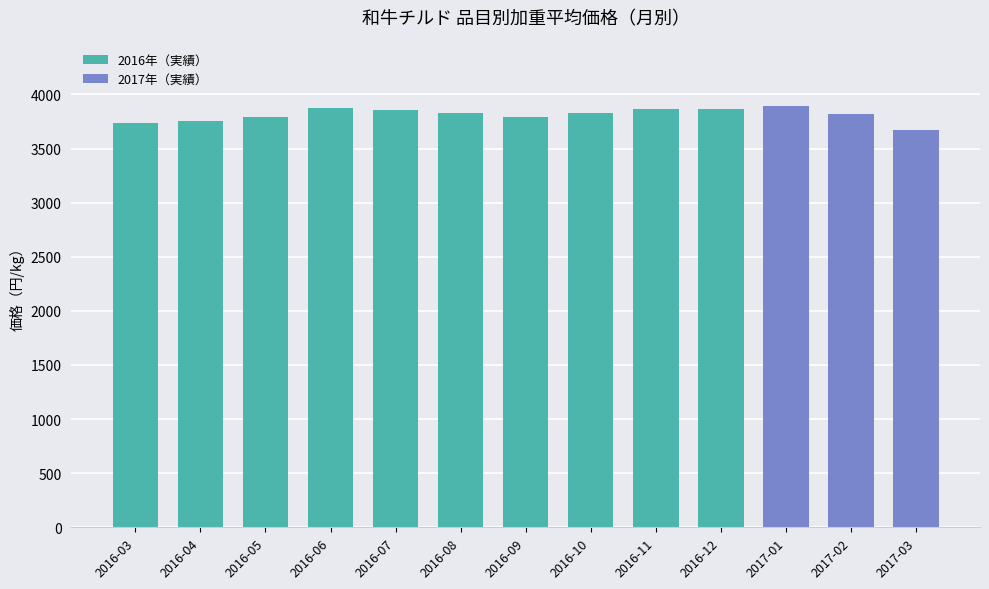

What is the approximate value at 2017-01?

3896.0